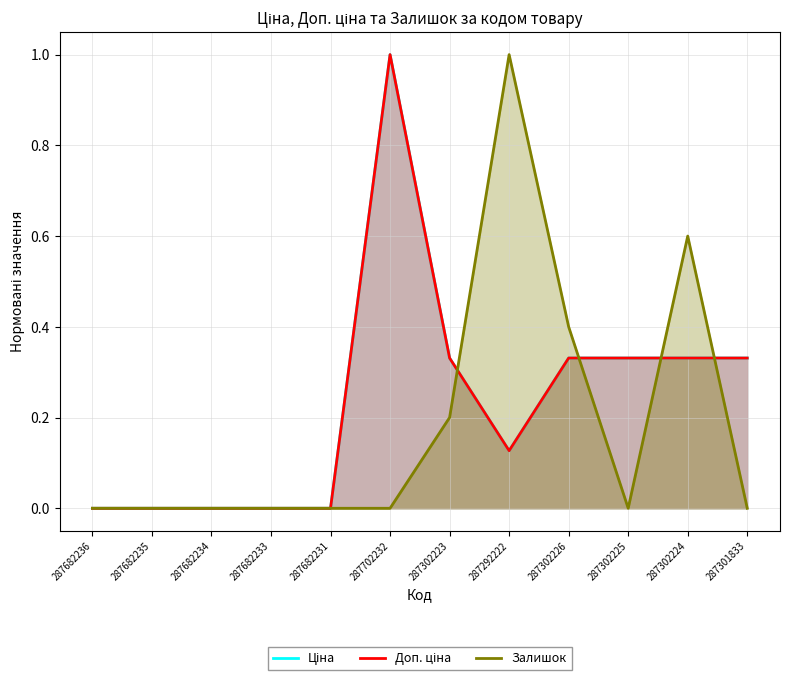

True or false: Доп. ціна and Ціна cross at least once.

False